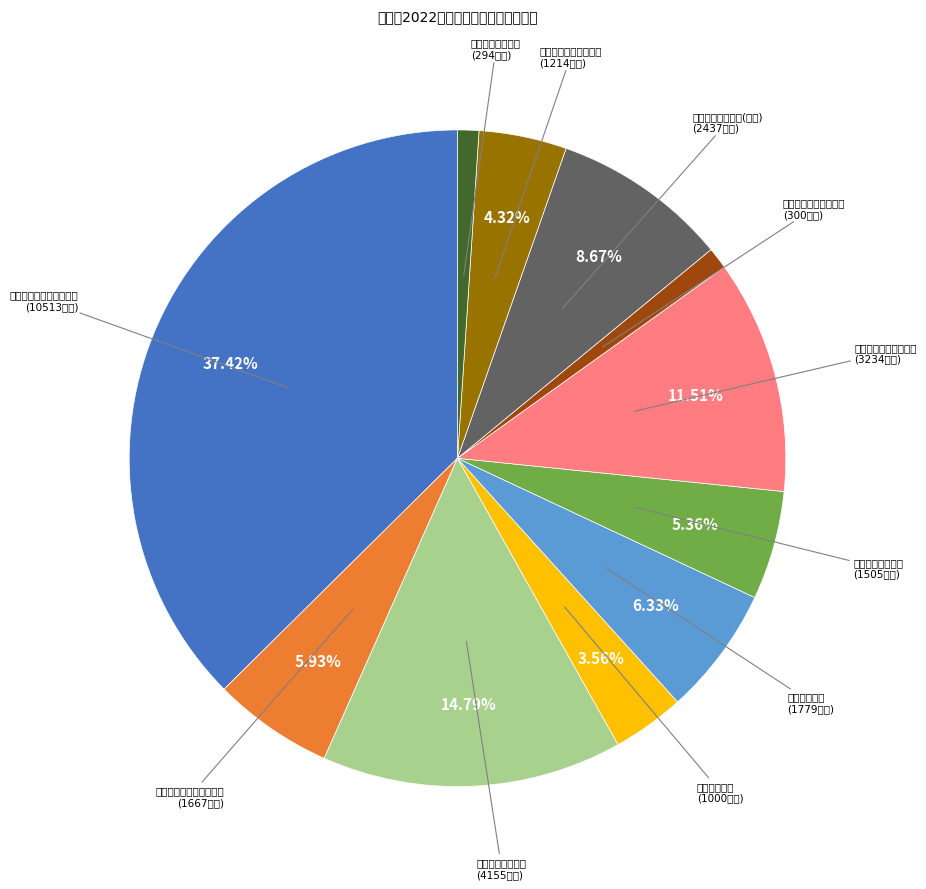

How many slices are in this pie chart?

11